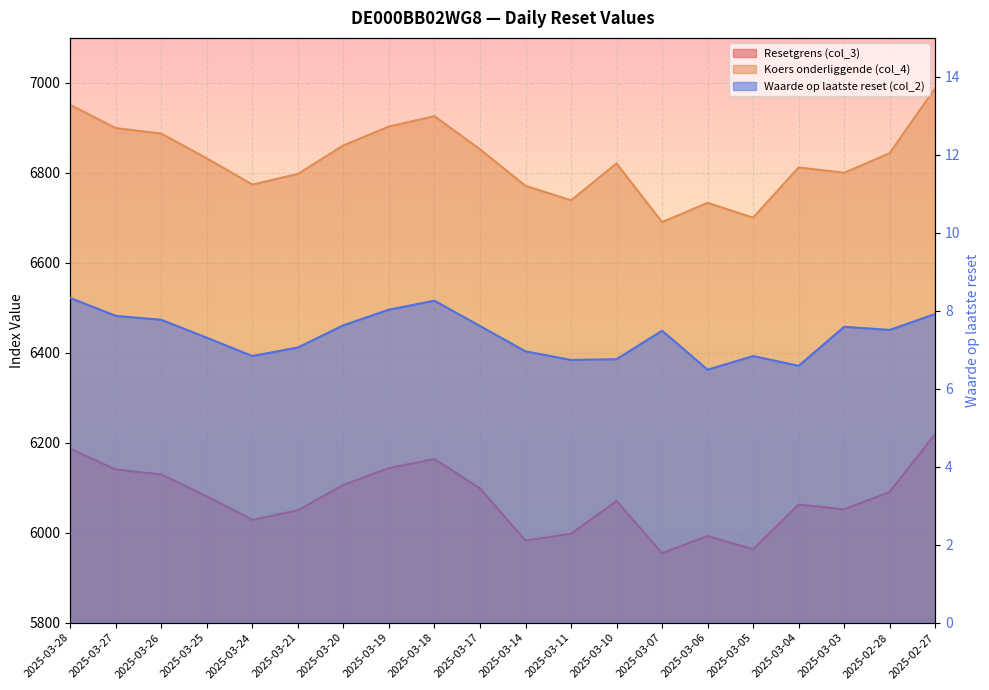

Which series changed the most between 2025-03-07 and 2025-03-04?

Koers onderliggende (col_4)